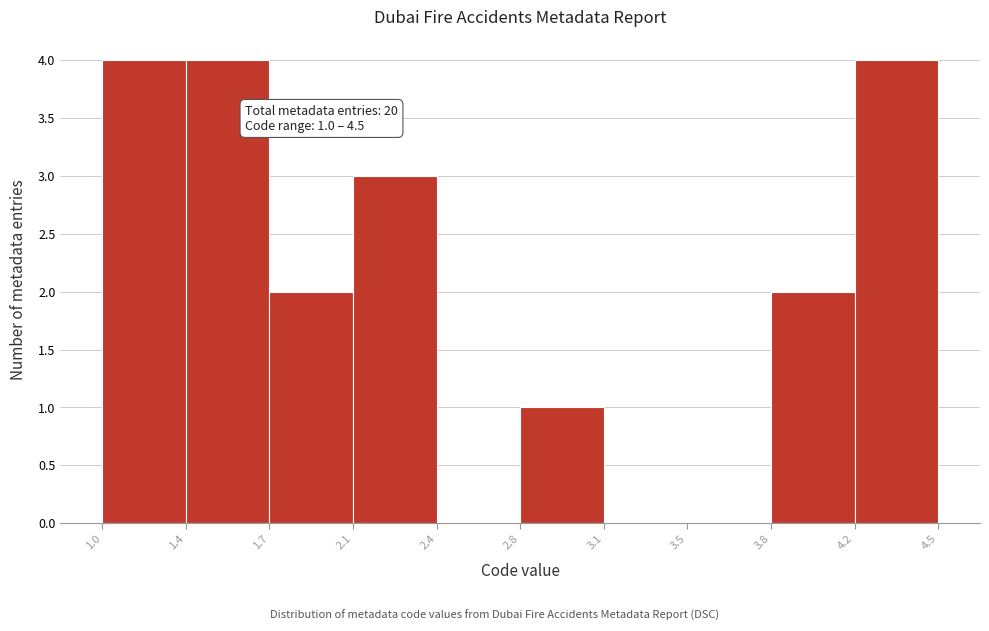

Reading left to right, extract all data points from this chart.

1.0=4	1.4=4	1.7=2	2.1=3	2.4=0	2.8=1	3.1=0	3.5=0	3.8=2	4.5=4